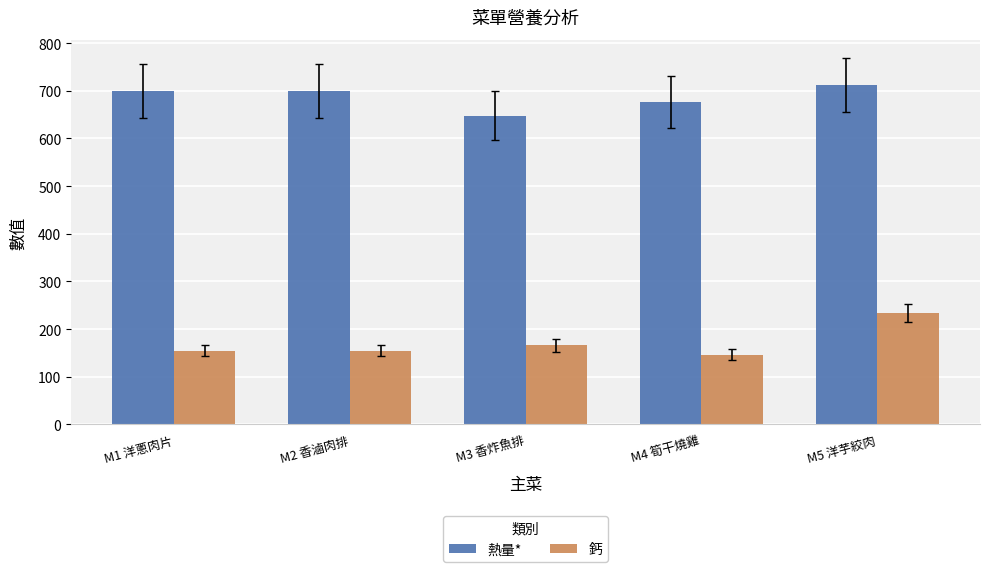

At which category does the chart reach its peak across all series?

M5 洋芋絞肉